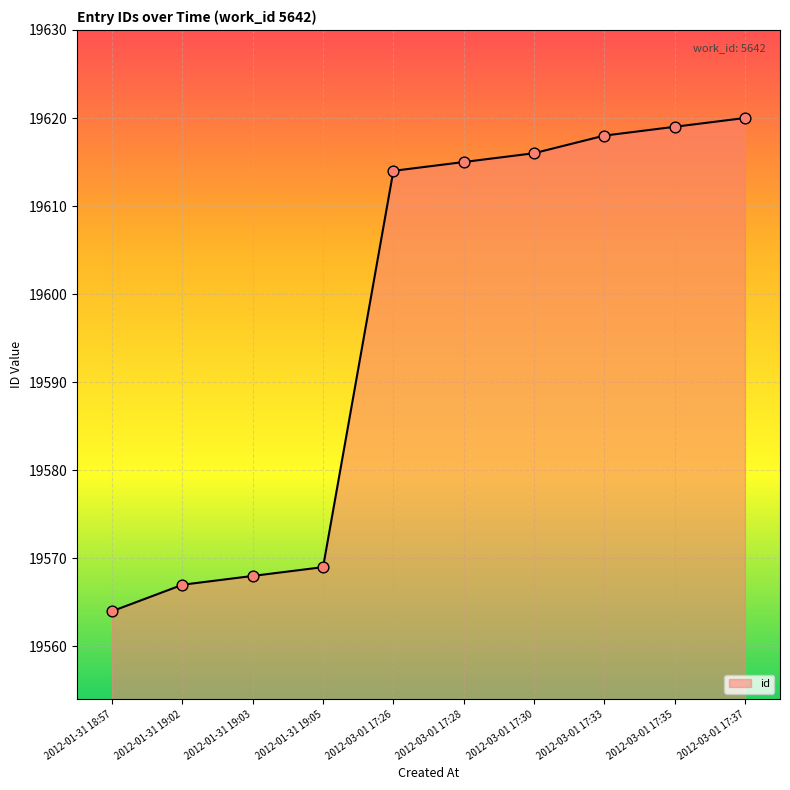

Approximately how many times larger is the value at 2012-01-31 18:57 compared to 2012-03-01 17:28?

1.0